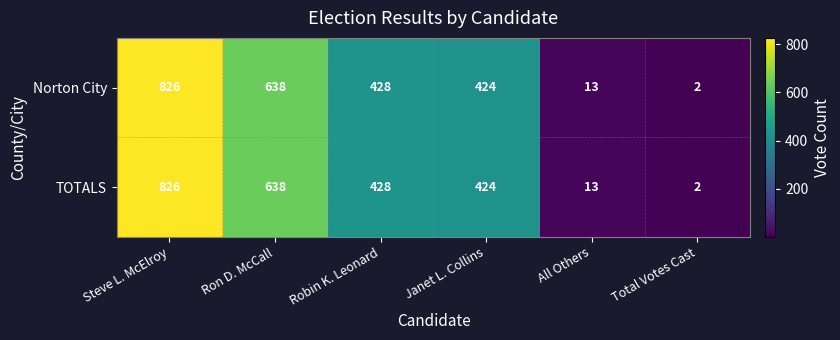

Read the TOTALS value at All Others.

13